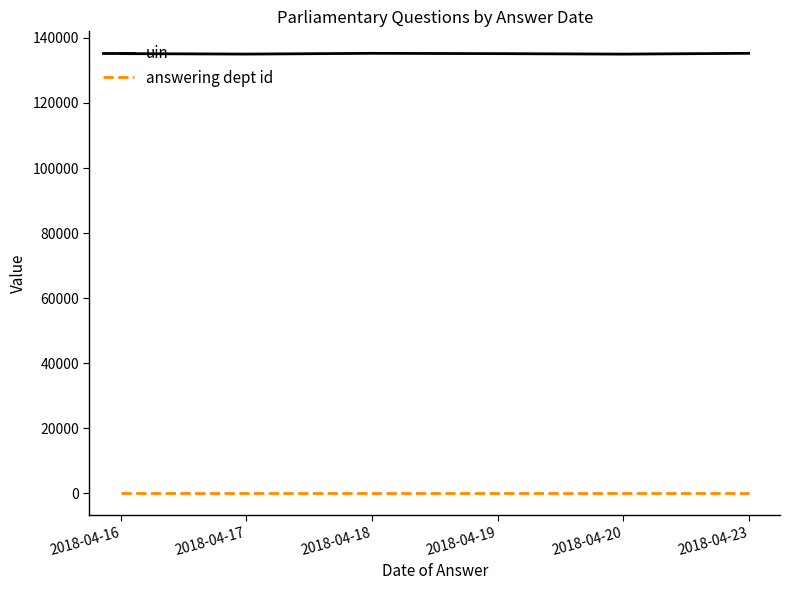

Which series has the largest range (max minus min)?

uin